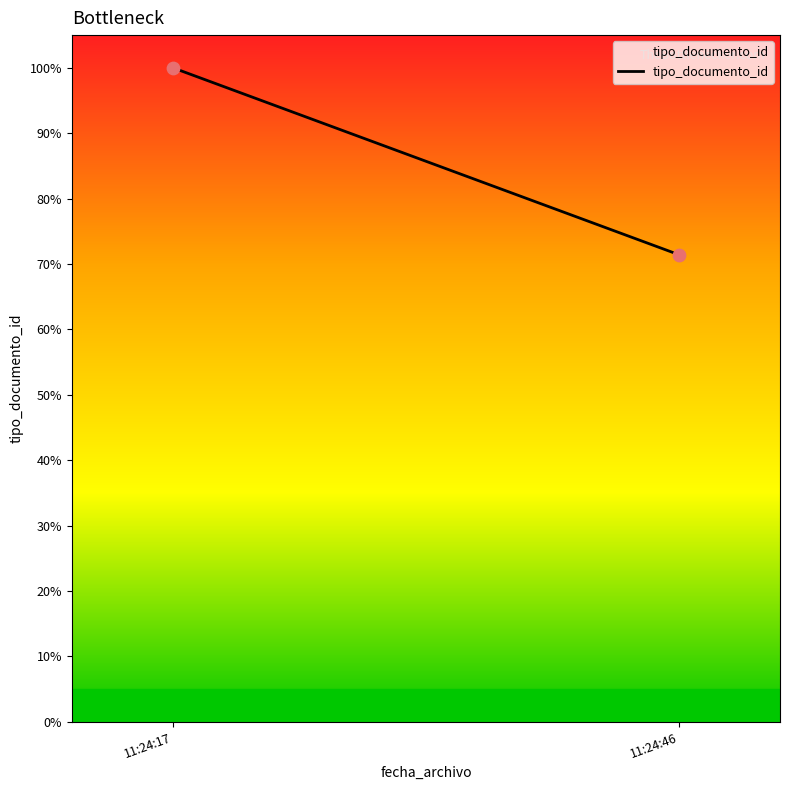

What Y value in the scatter plot is closest to 85?

71.4